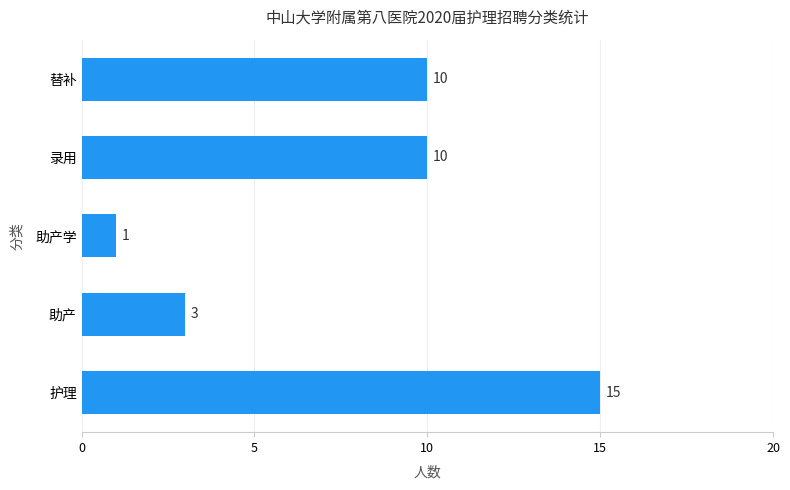

What is the average value?

8